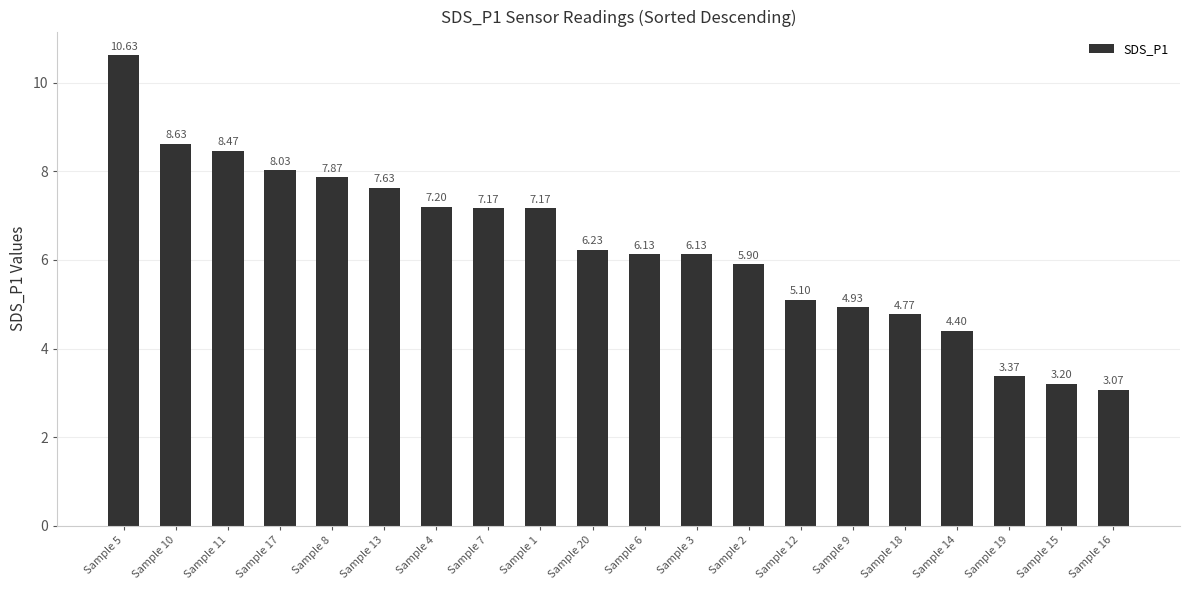

What is the ratio of the value at Sample 12 to the value at Sample 2?

0.9